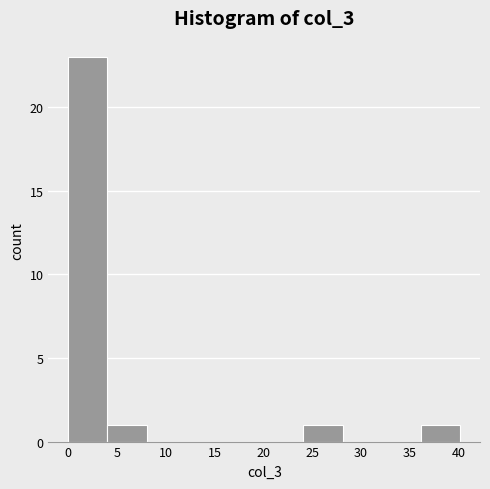

What is the height of the bar covering 4 to 8 on the x-axis? Neither the bar edges nor the heights are printed on the chart, so give them approximately, as read against the axes.

1